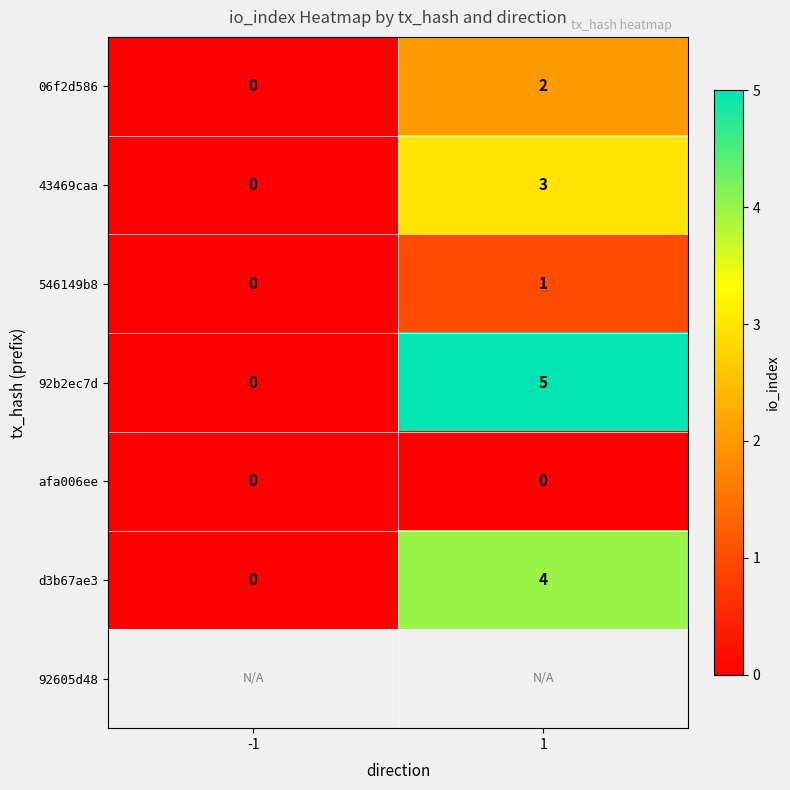

The value of 43469caa at 1 is 3. True or false?

True